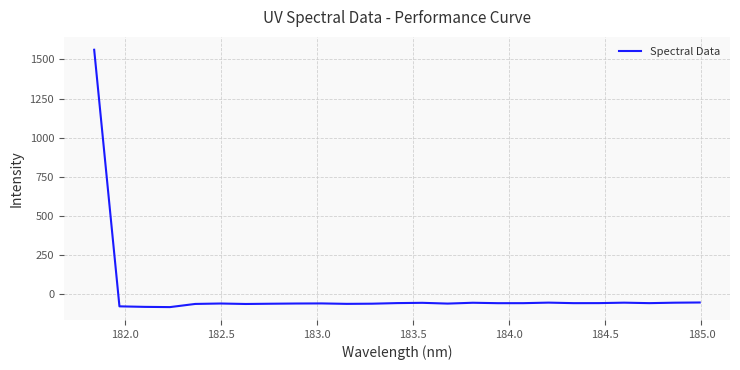

True or false: the data has more than 0 interior local peaks.

True